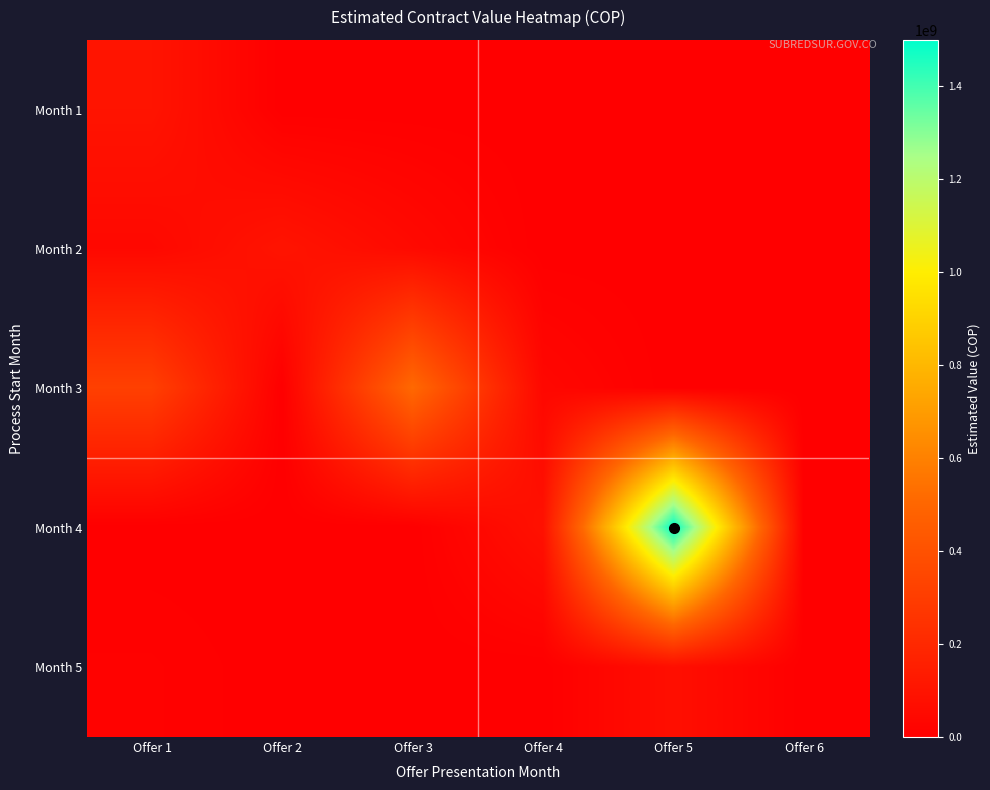

Which series has the largest range (max minus min)?

Month 4